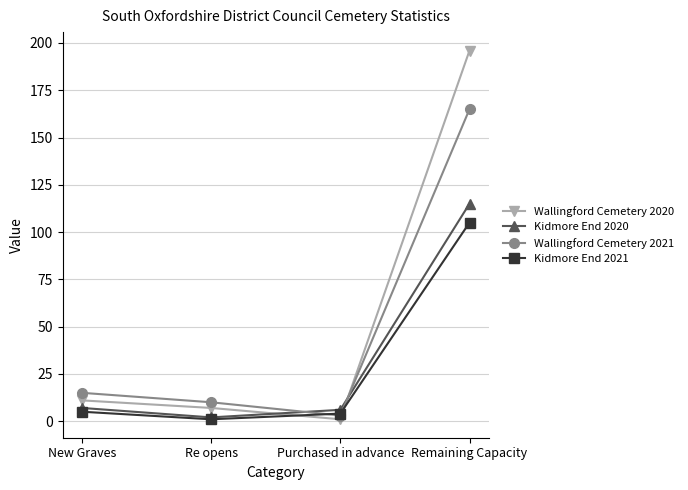

Which series has the largest range (max minus min)?

Wallingford Cemetery 2020